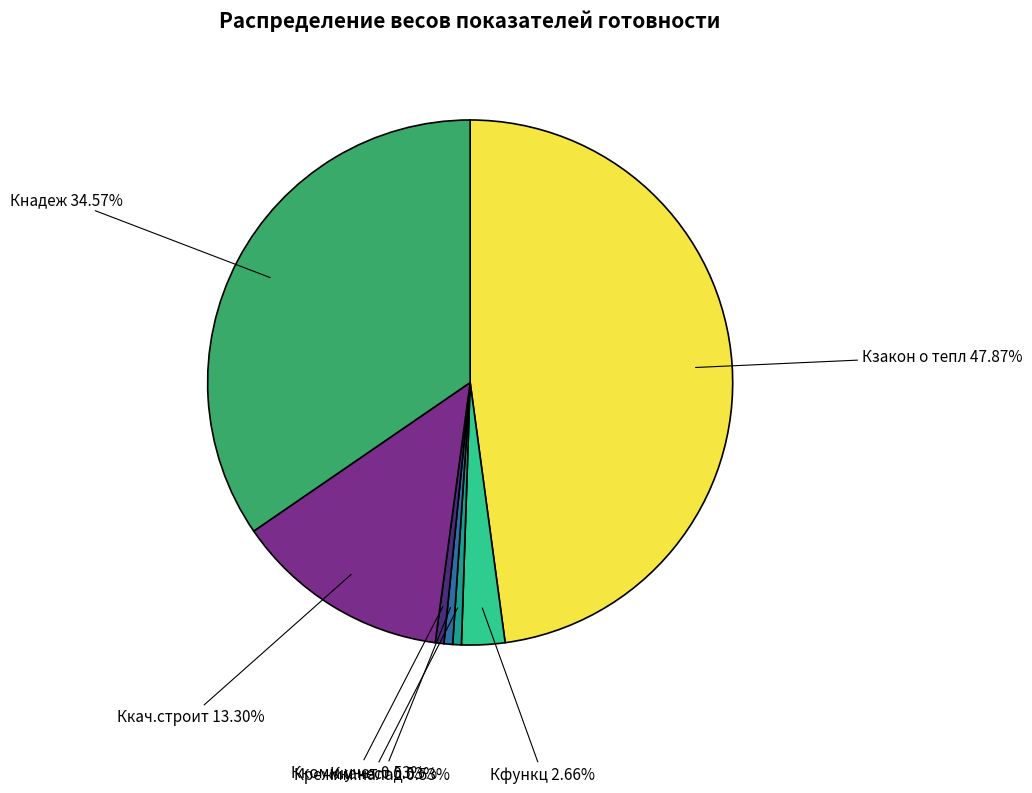

What is the total percentage of Кзакон о тепл and Крежим.налад?

48.4%